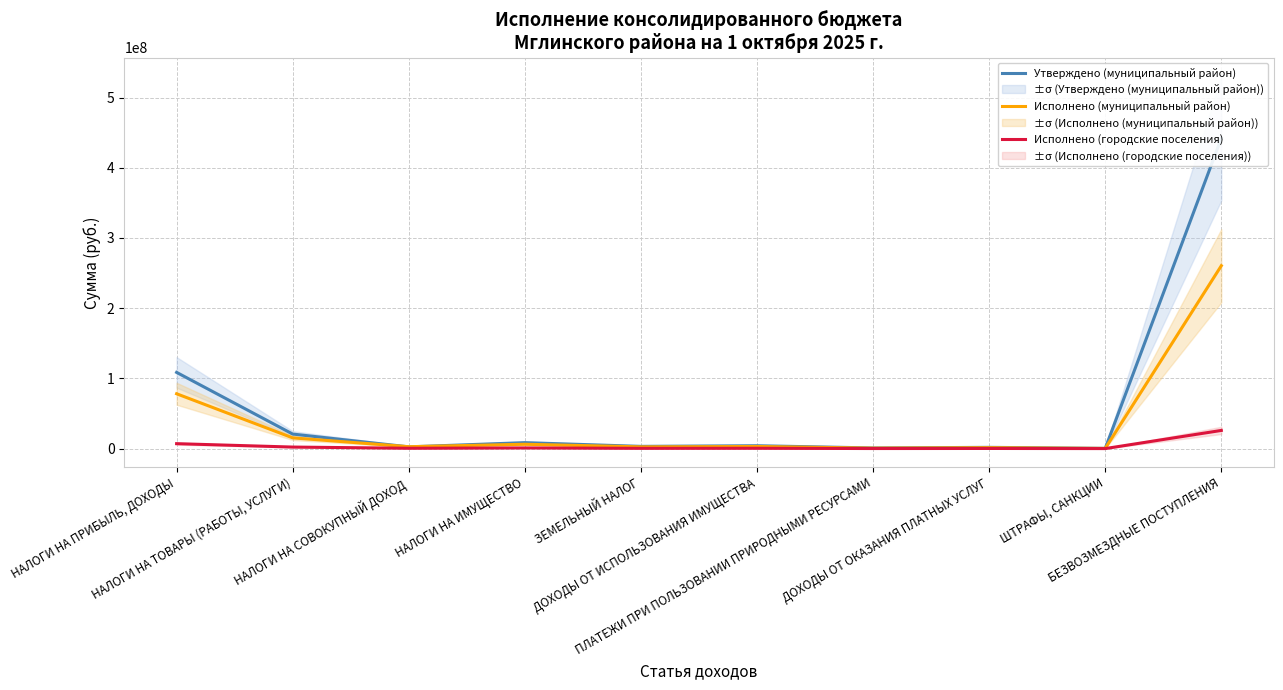

How many lines are shown in the chart?

3